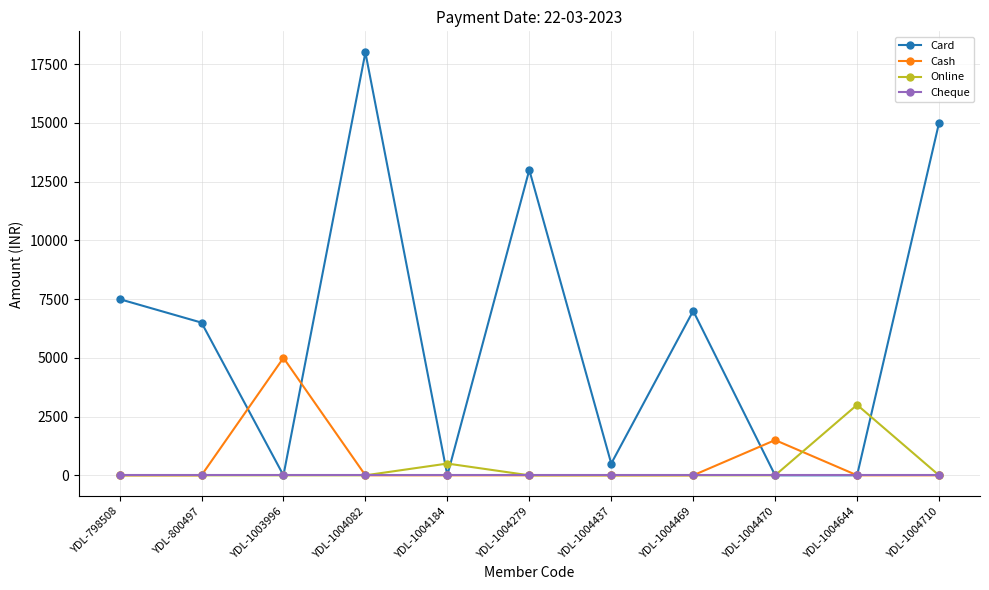

Which category has the highest value across all series?

YDL-1004082